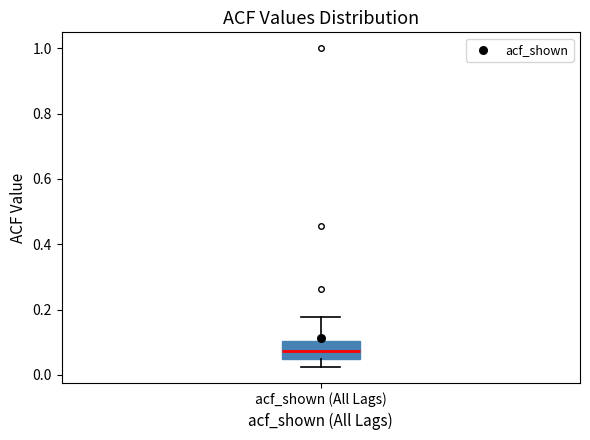

Transcribe this box plot: give where the median line is, the range the box spans, and where the two whiskers end, as read against the y-axis. The values are not printed on the chart, so give them approximately, as read against the axis.

median 0.08, box 0.04 to 0.10, whiskers 0.02 to 0.18